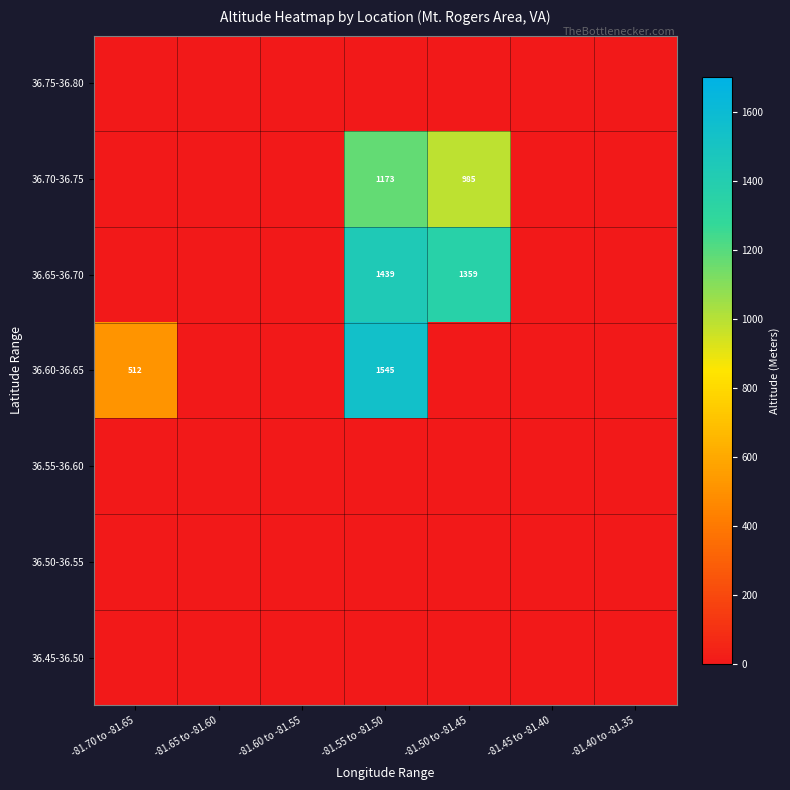

True or false: 36.60-36.65 has a value of 825 at -81.55 to -81.50.

False